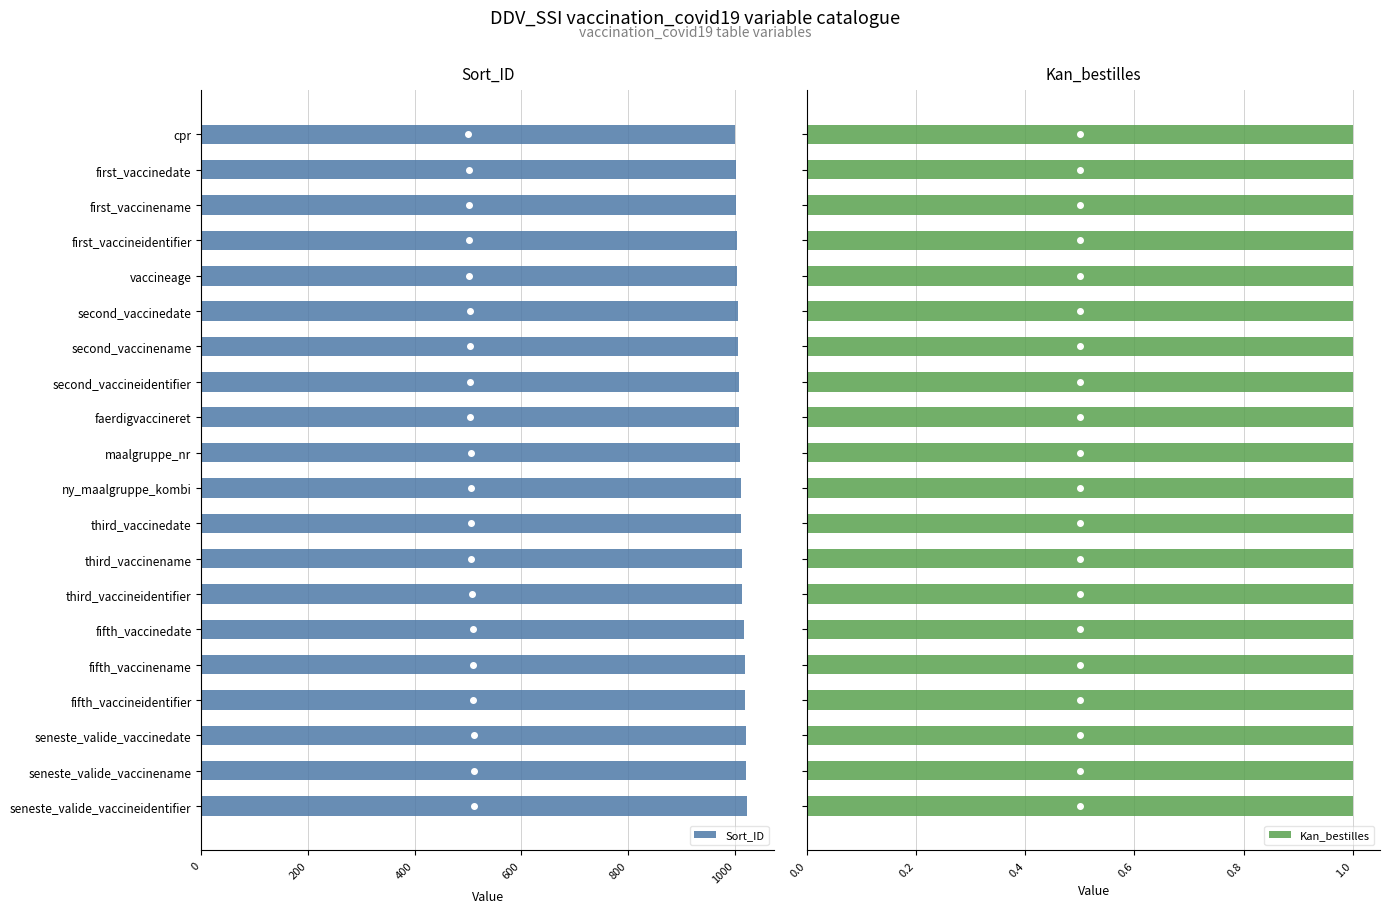

List the series in order of their overall mean, lowest first.

Kan_bestilles, Sort_ID